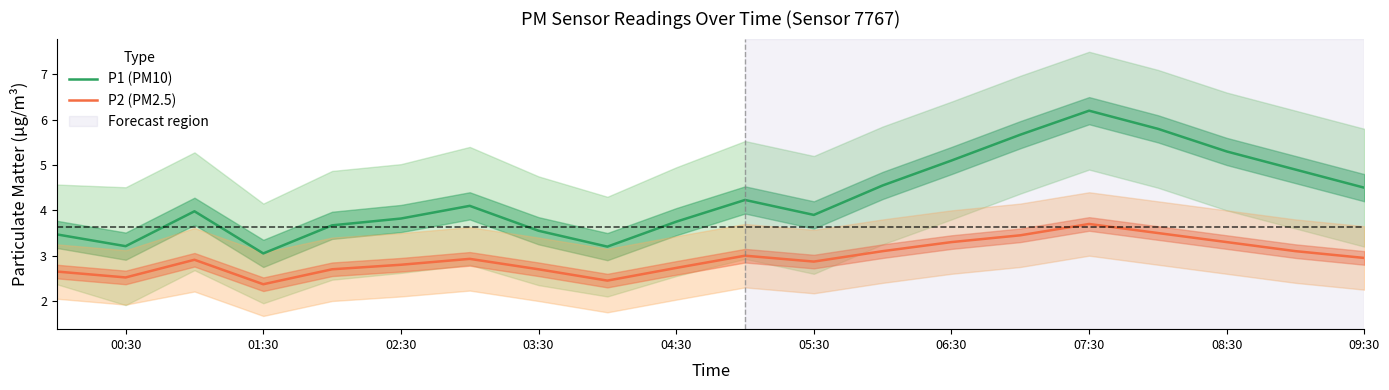

True or false: P2 (PM2.5) has a value of 2.7 at 04:30.

True